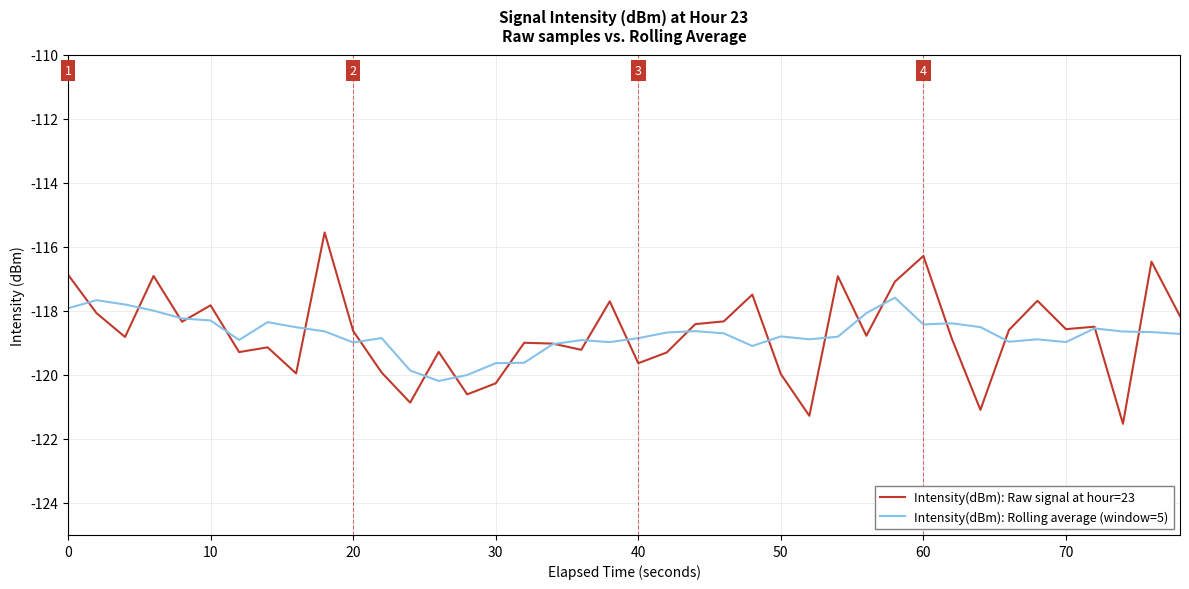

What is the average value of the Intensity(dBm): Raw signal at hour=23 series?

-118.7